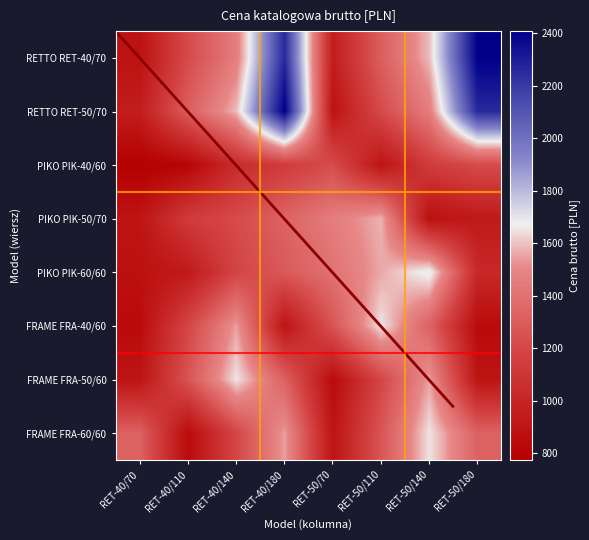

The value of PIKO PIK-60/60 at RET-50/110 is 754.4. True or false?

False